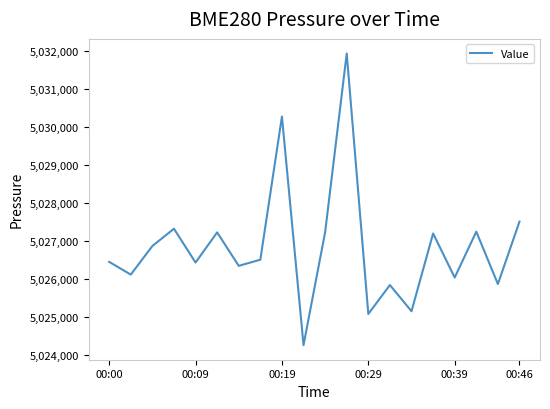

What is the minimum value shown in the chart?

5024251